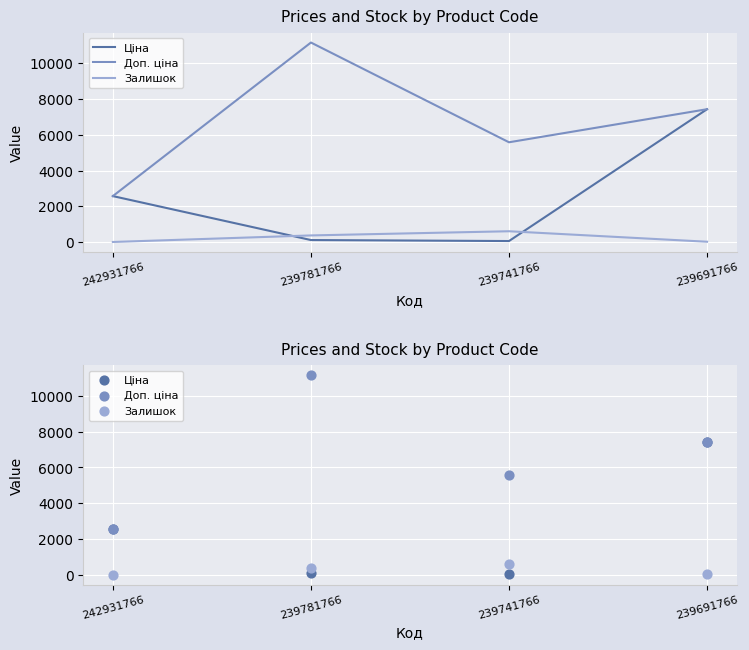

At how many categories does at least one series exceed 3965?

3